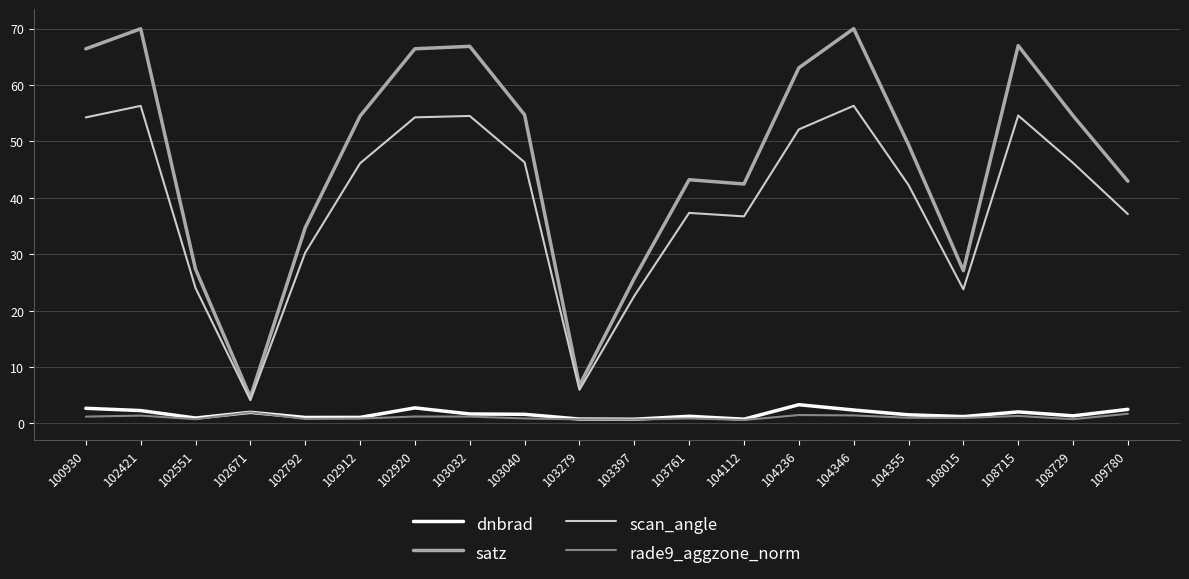

Where does the scan_angle series first go above 46?

100930